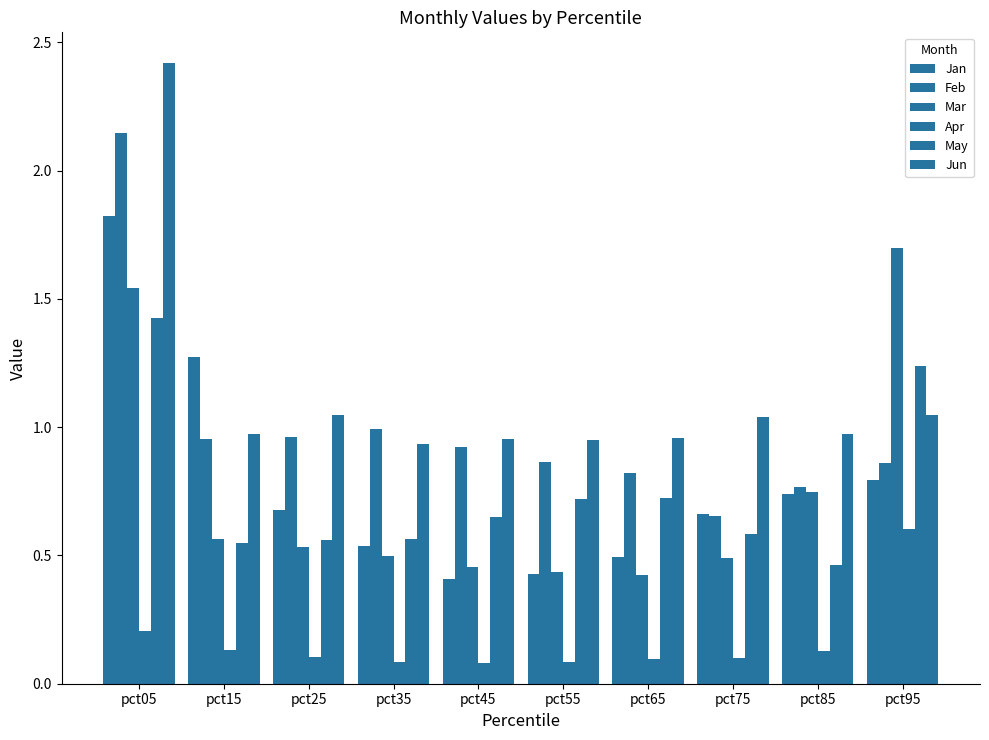

At pct65, list the series in order from largest to smallest.

Jun, Feb, May, Jan, Mar, Apr